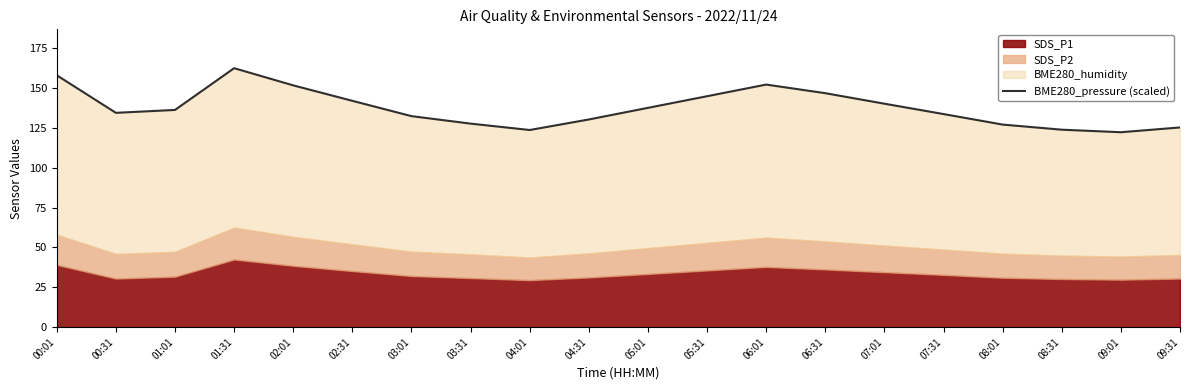

What value does the data have at 01:31?

162.5